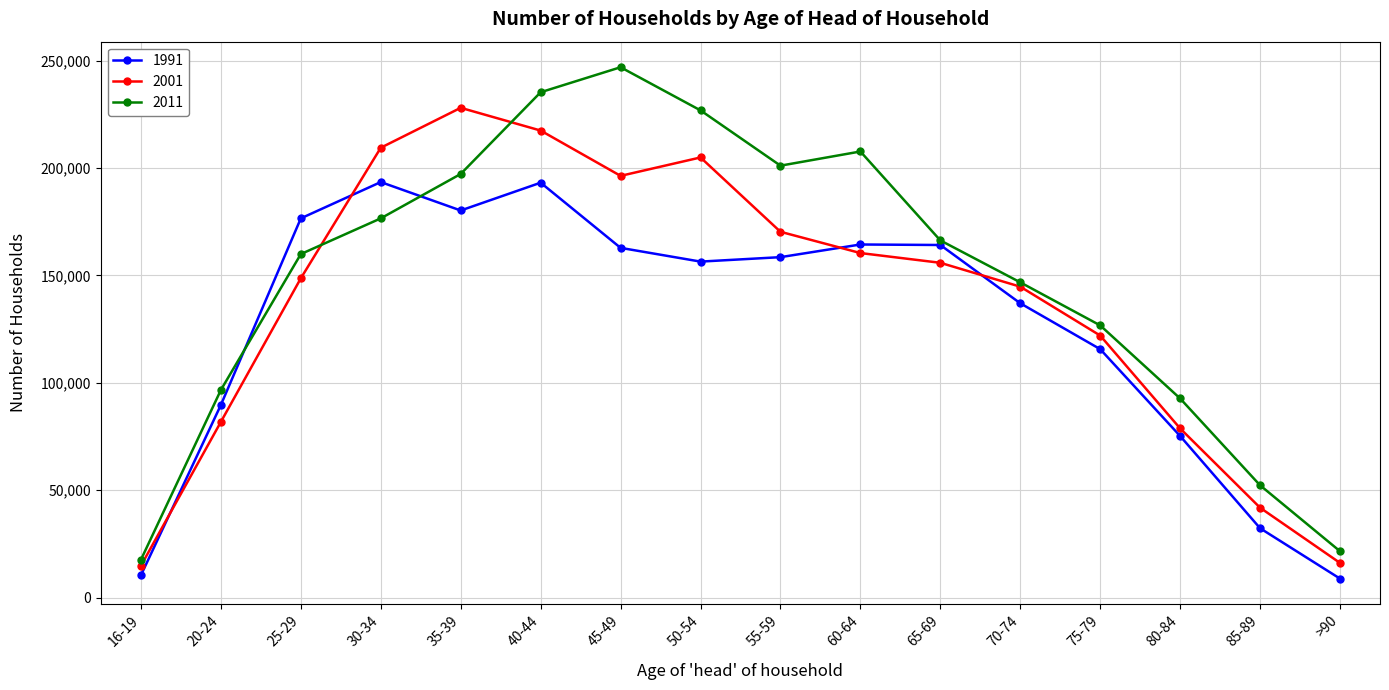

What is the label of the 1st point from the left?

16-19